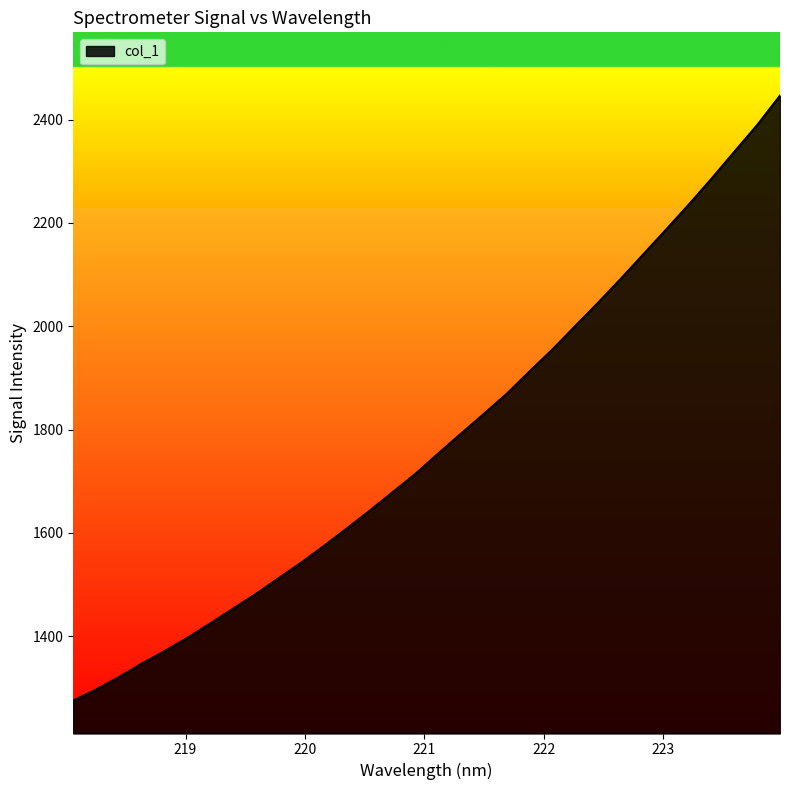

What is the maximum value shown in the chart?

2446.4